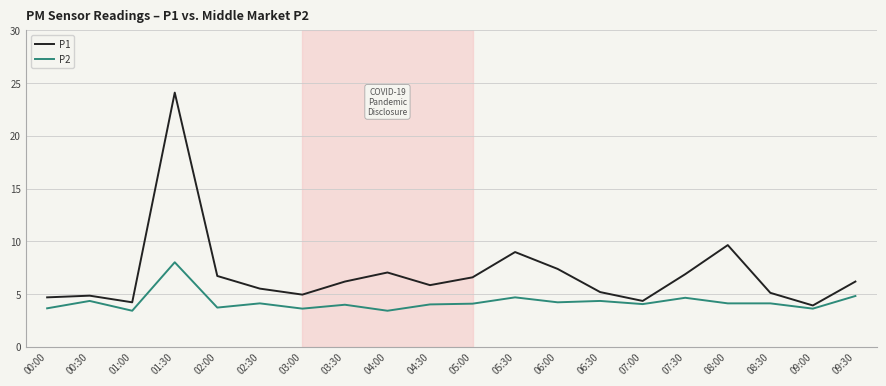

What is the difference between the second highest and second lowest values in the P2 series?

1.4